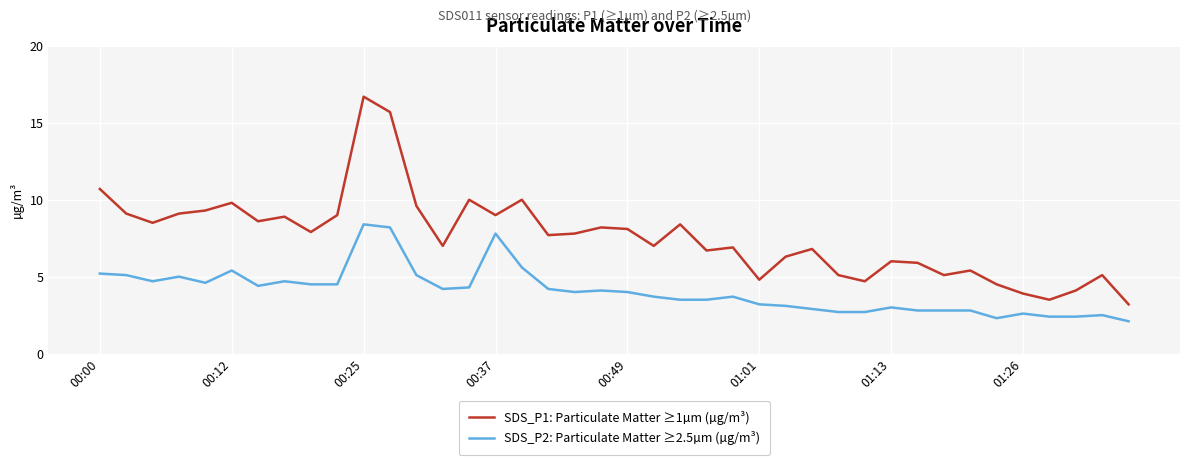

What is the minimum value shown in the chart?

2.1